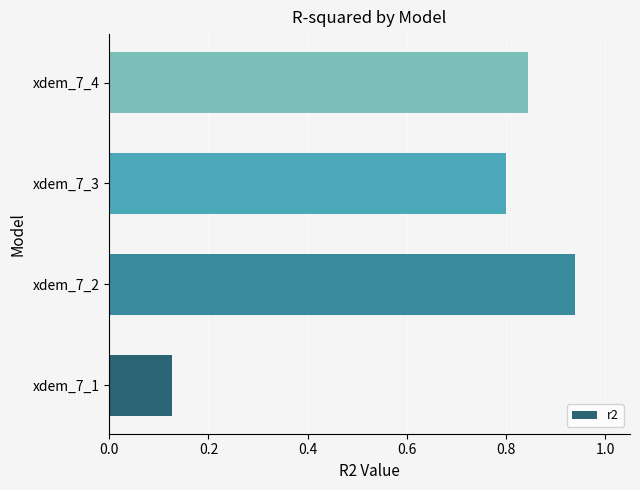

Between xdem_7_3 and xdem_7_4, which is larger?

xdem_7_4